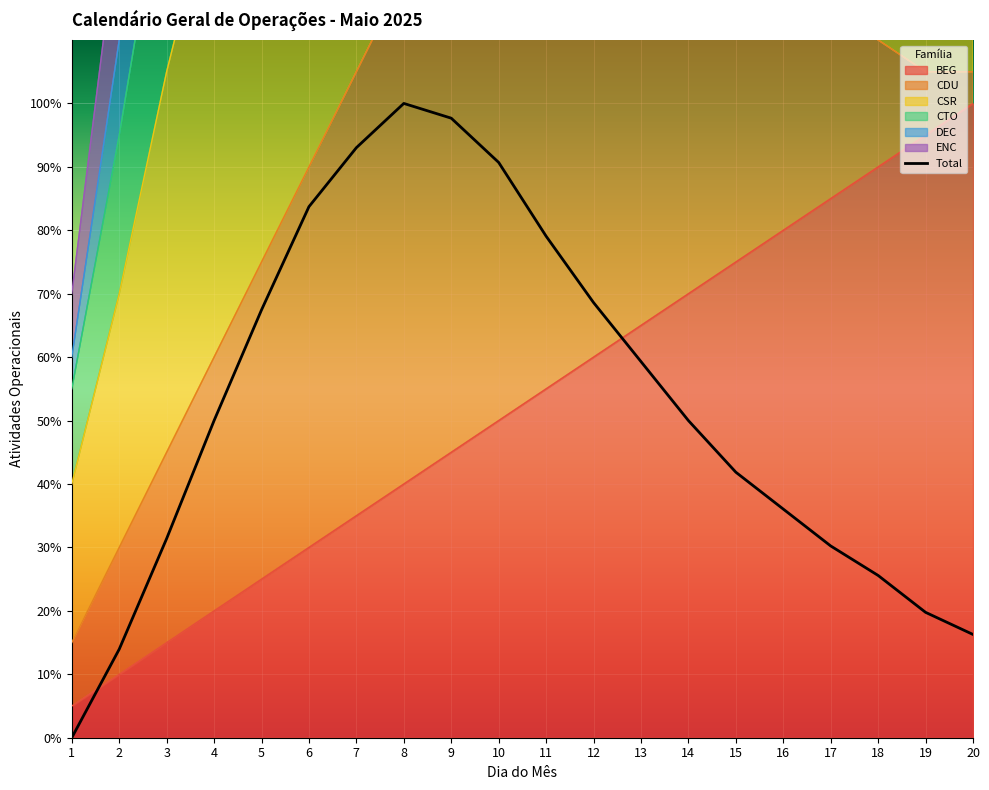

Which has a higher value, 9 or 6?

9